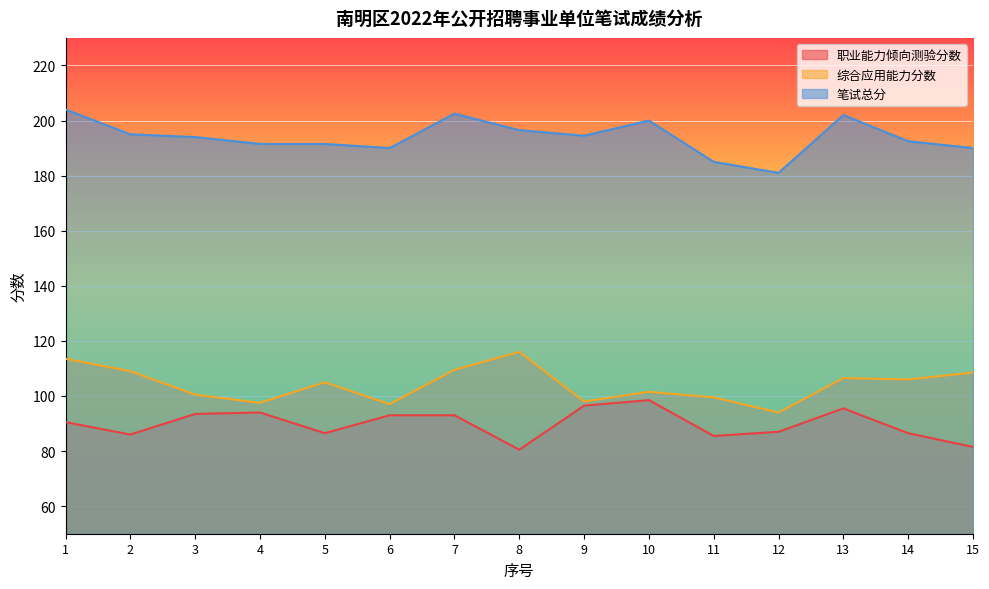

What value does the 笔试总分 series have at 7?

202.5